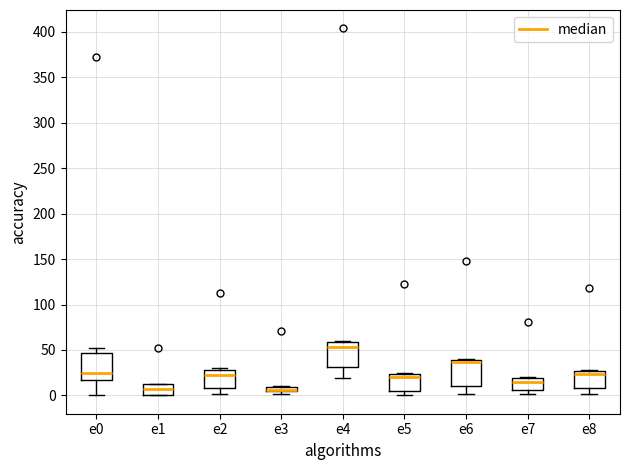

Where does the lower whisker of the box for e0 end on the y-axis? The values are not printed on the chart, so give them approximately, as read against the axis.

0